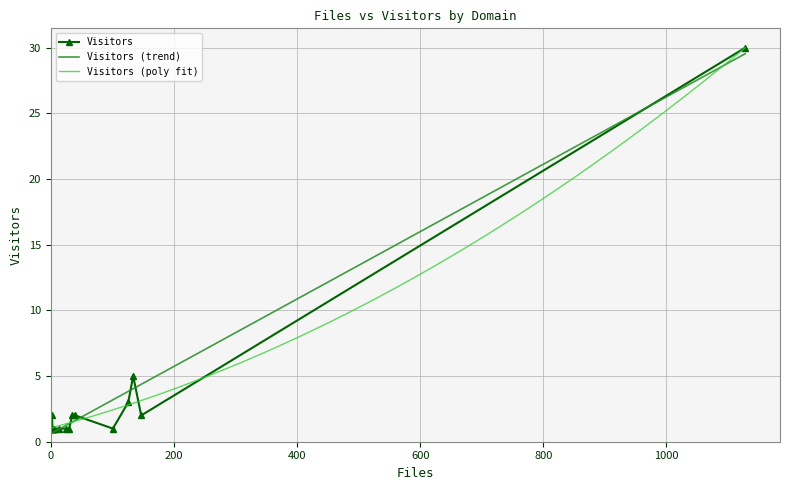

What is the label of the 5th point from the right?

u-psud.fr